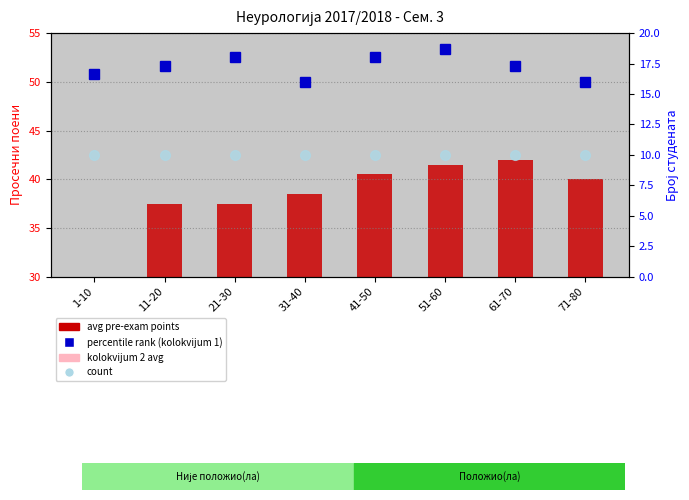

What is the difference between the kolokvijum 2 avg values at 11-20 and 1-10?

1.0